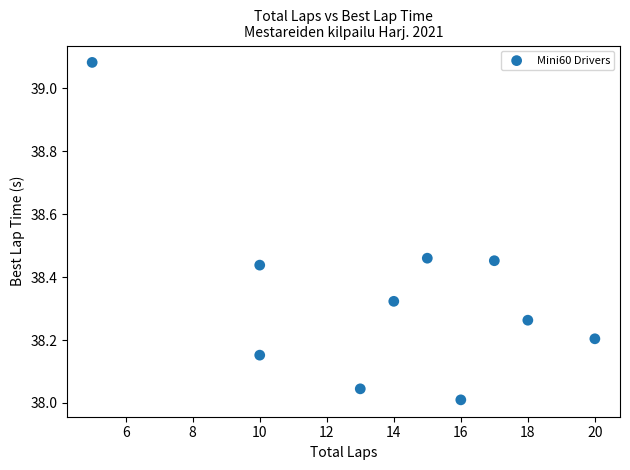

What is the range of X values (max minus min)?

15.0